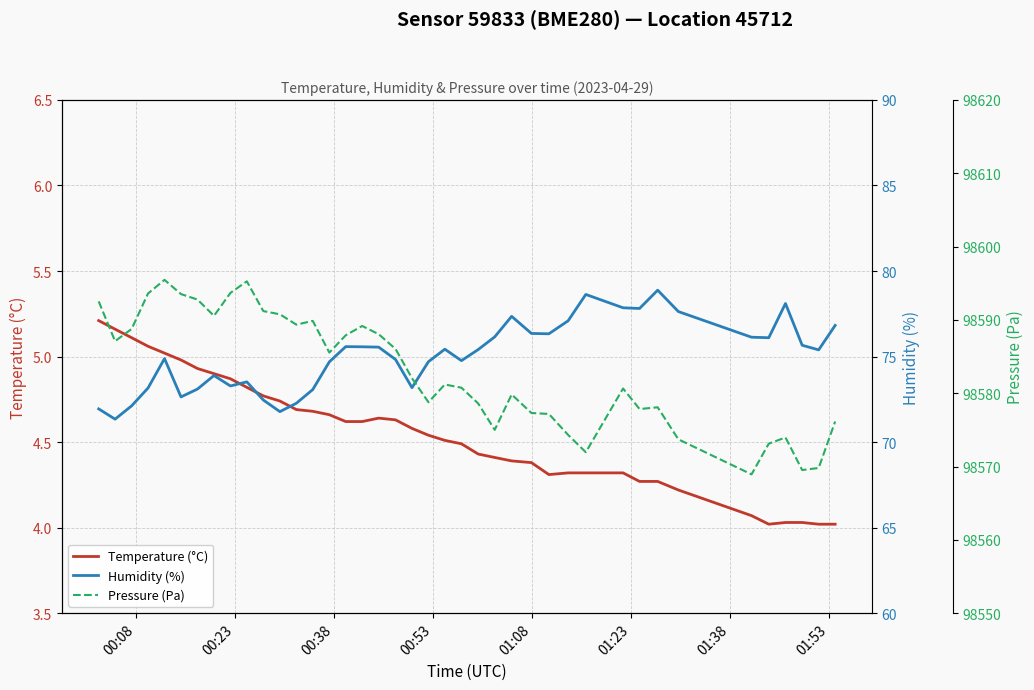

True or false: Pressure (Pa) has a value of 146152.0 at 37.

False